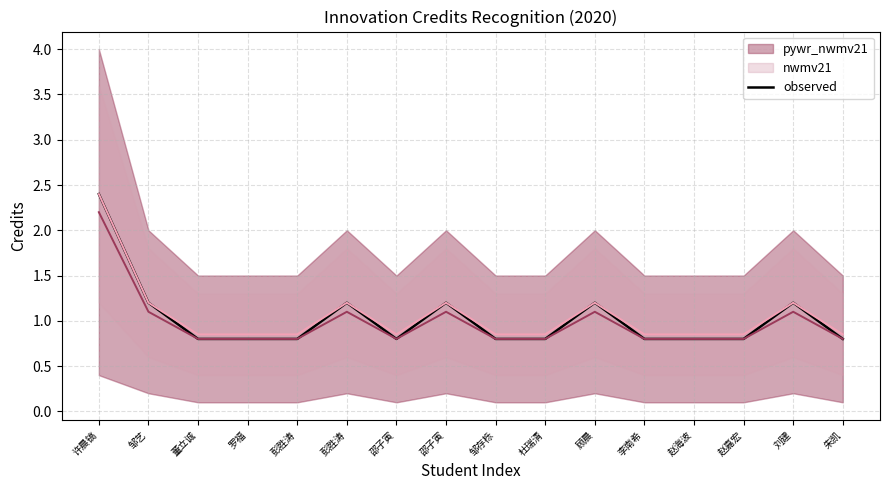

What is the total value across all series at 邹艺?

3.5